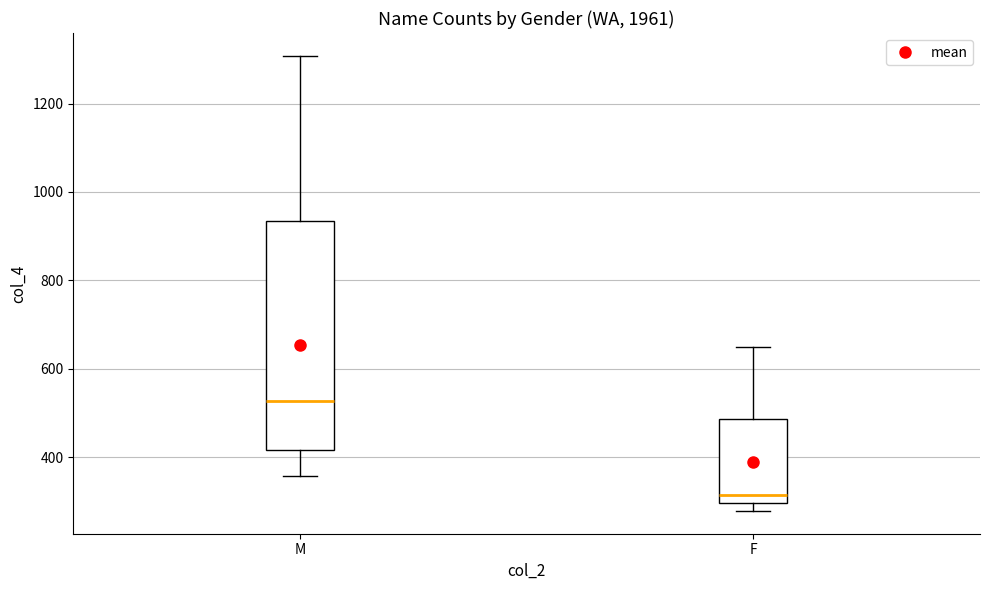

Where does the upper whisker of the box for F end on the y-axis? The values are not printed on the chart, so give them approximately, as read against the axis.

640